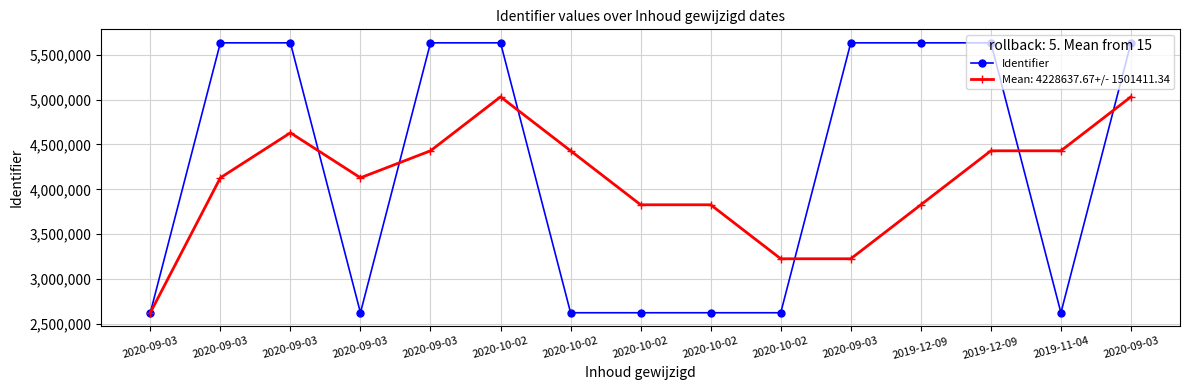

How many lines are shown in the chart?

2